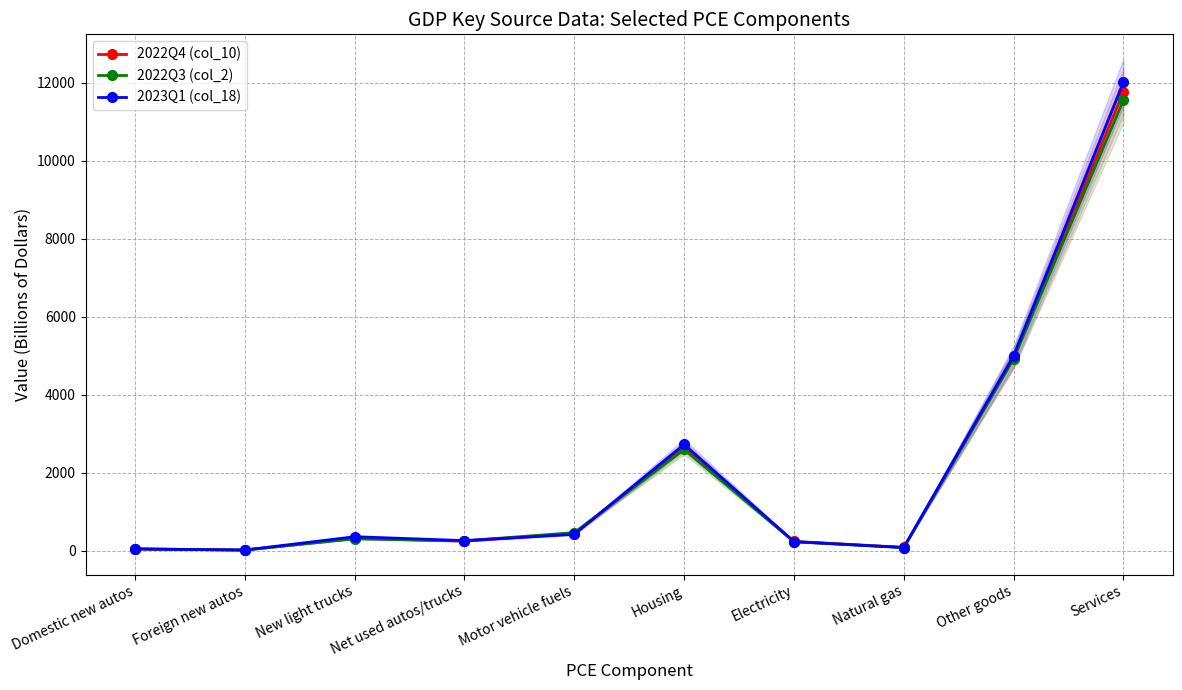

Count the number of categories in the chart.

10